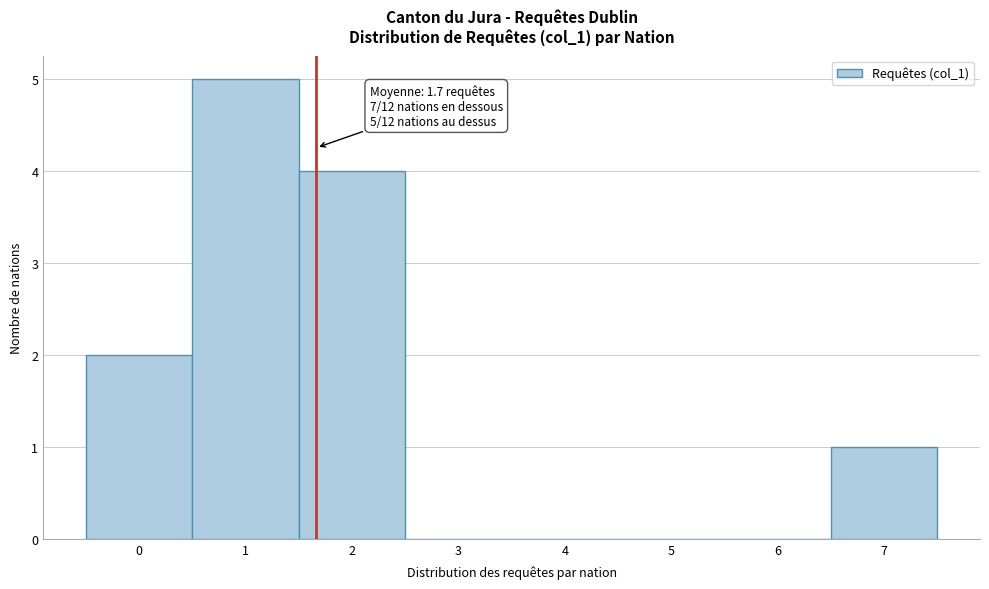

Over which range of the x-axis is the bar tallest?

0.5 to 1.5